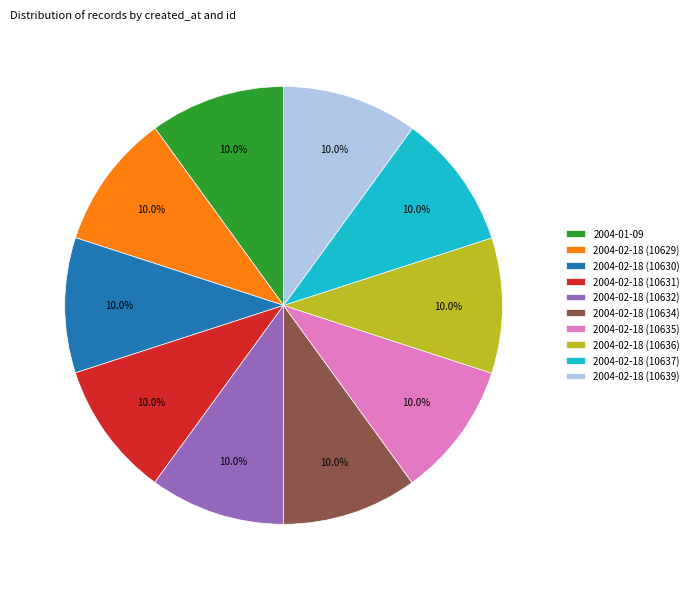

Is it true that 2004-02-18 (10639) is 10% of the pie?

True